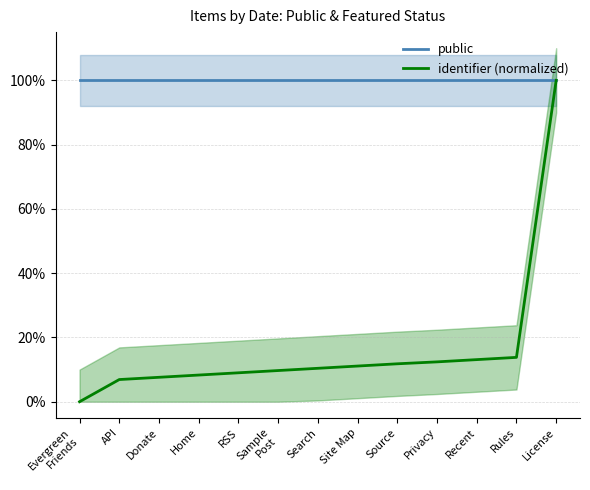

True or false: public and identifier (normalized) cross at least once.

False